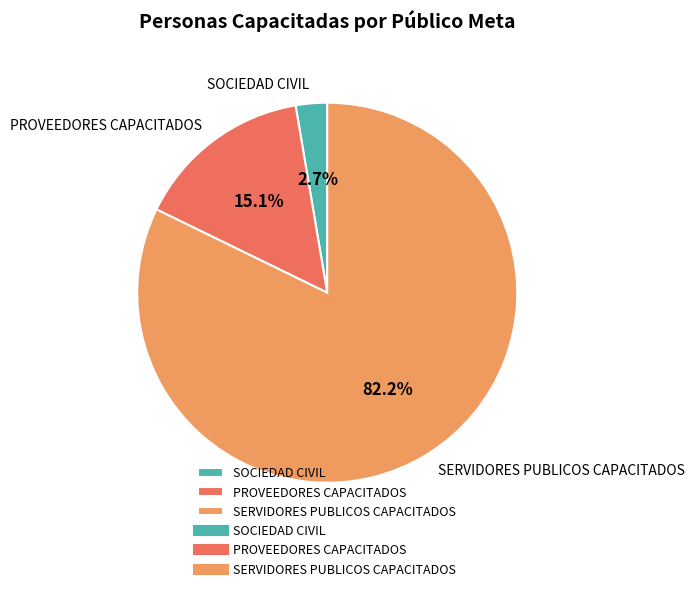

Combined, do SERVIDORES PUBLICOS CAPACITADOS and PROVEEDORES CAPACITADOS account for over 50%?

Yes